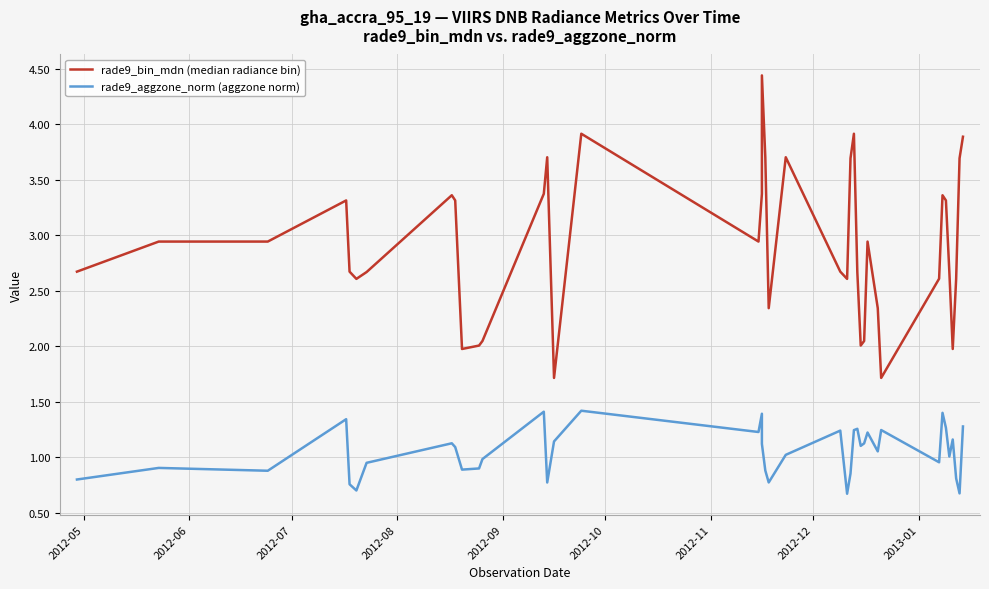

What is the label of the 35th point from the right?

2012-10